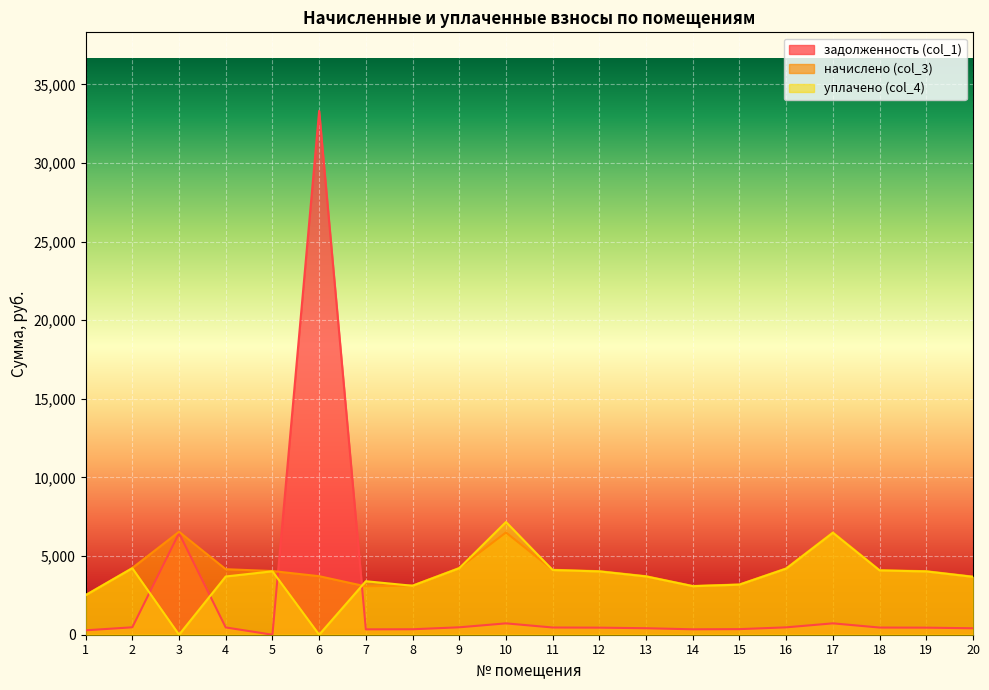

What is the difference between the maximum and minimum values in the начислено (col_3) series?

4024.0